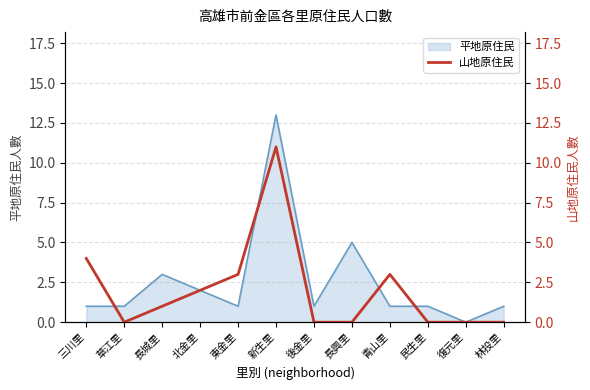

At which category does the data reach its first local peak?

新生里